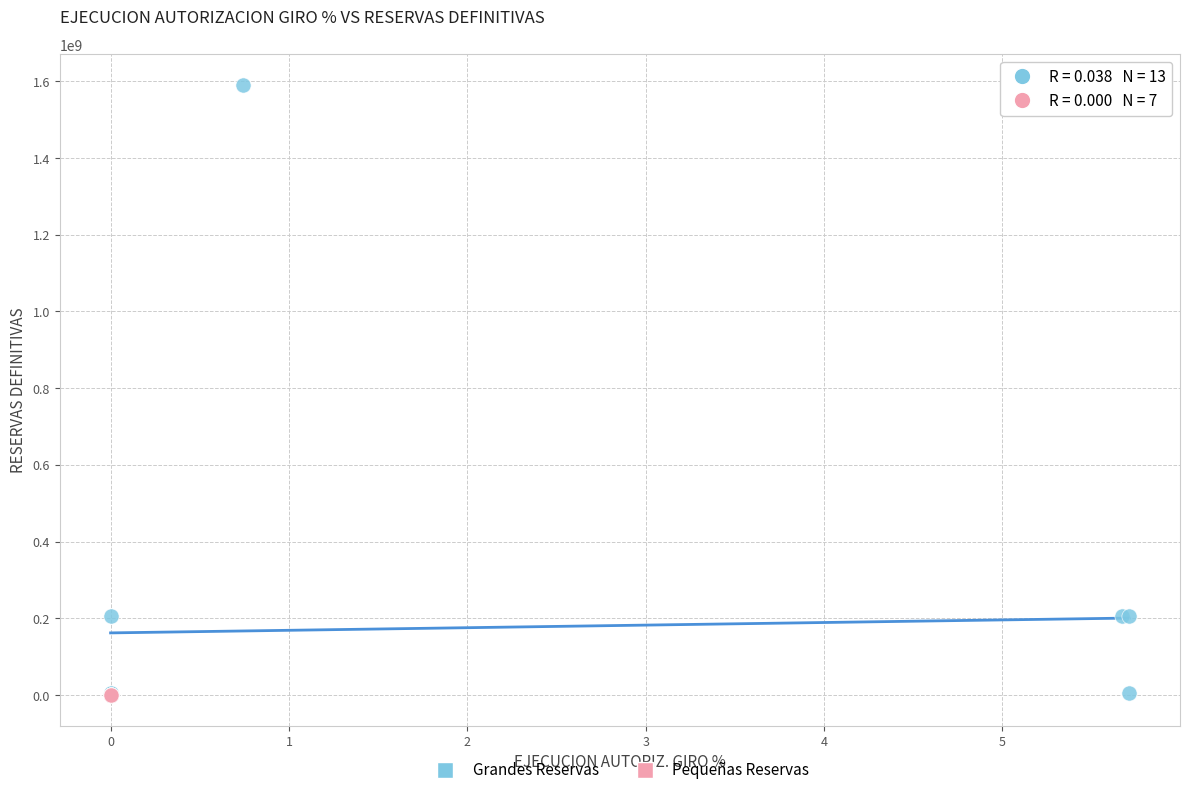

Which series reaches the maximum Y coordinate?

Grandes Reservas